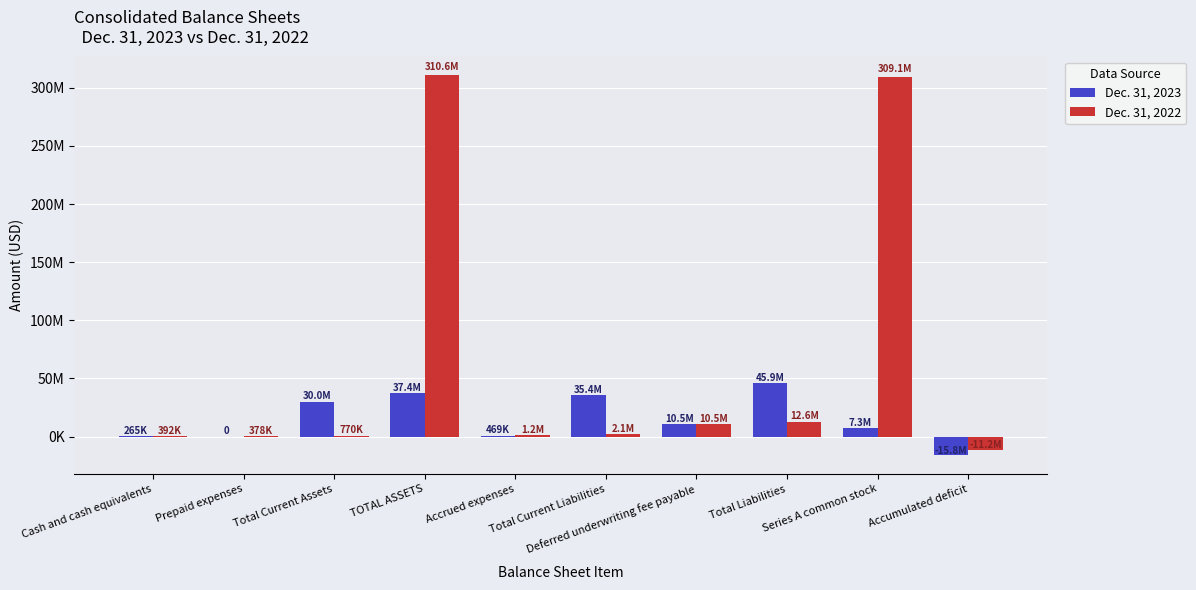

Is the value of Dec. 31, 2022 at Prepaid expenses greater than the value of Dec. 31, 2023 at Total Liabilities?

No